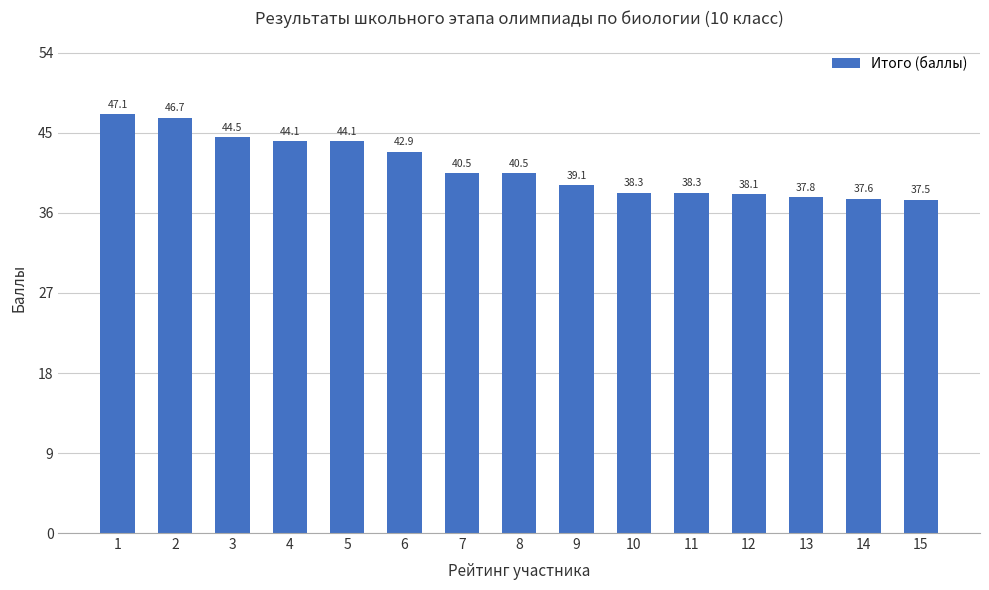

What is the value of the 14th bar from the left?

37.6